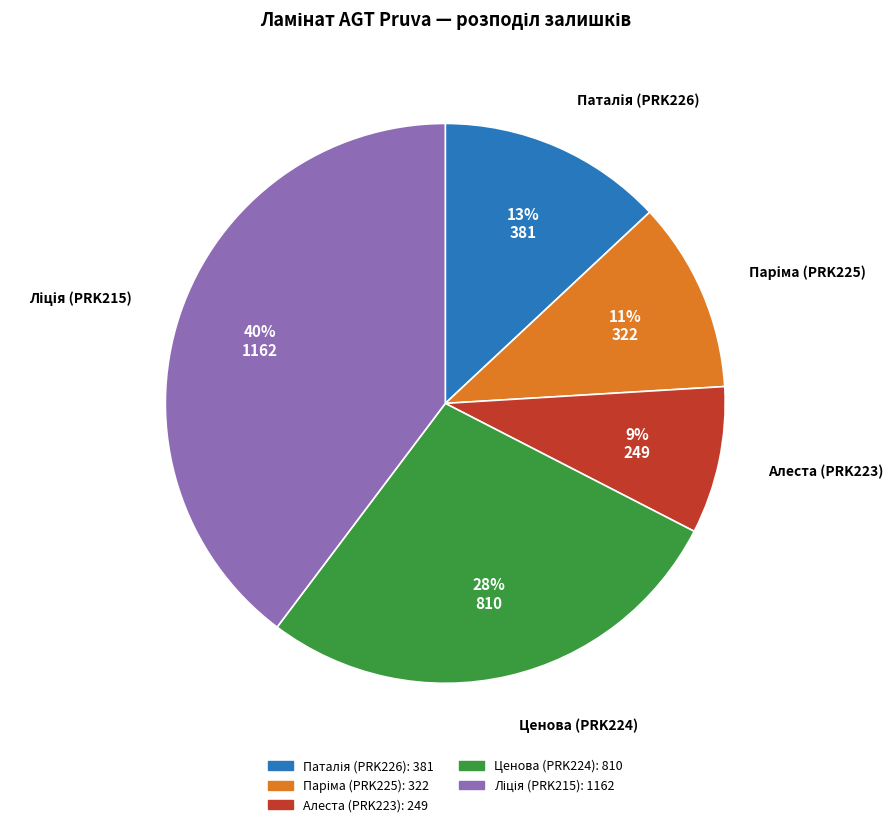

What is the smallest slice in the pie chart?

Алеста (PRK223)